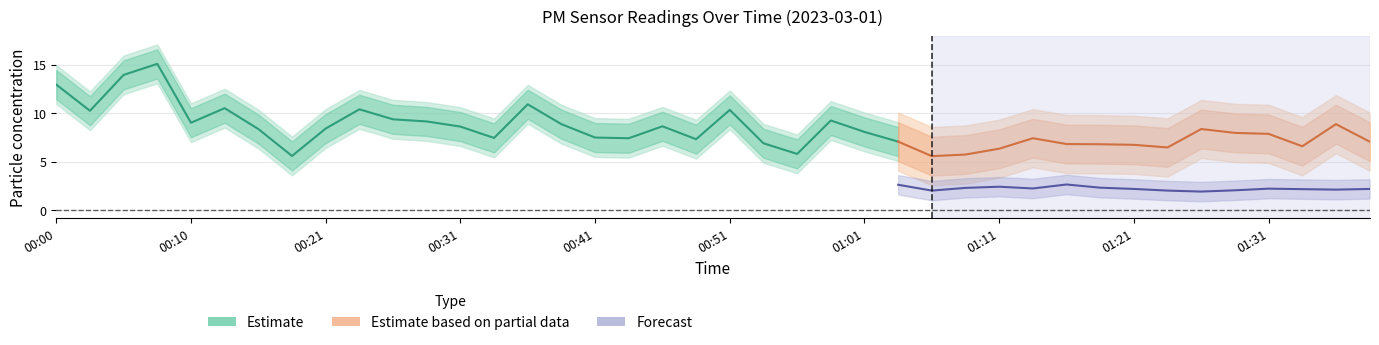

Is the value of P1 at 01:31 greater than the value of P2 at 00:48?

Yes